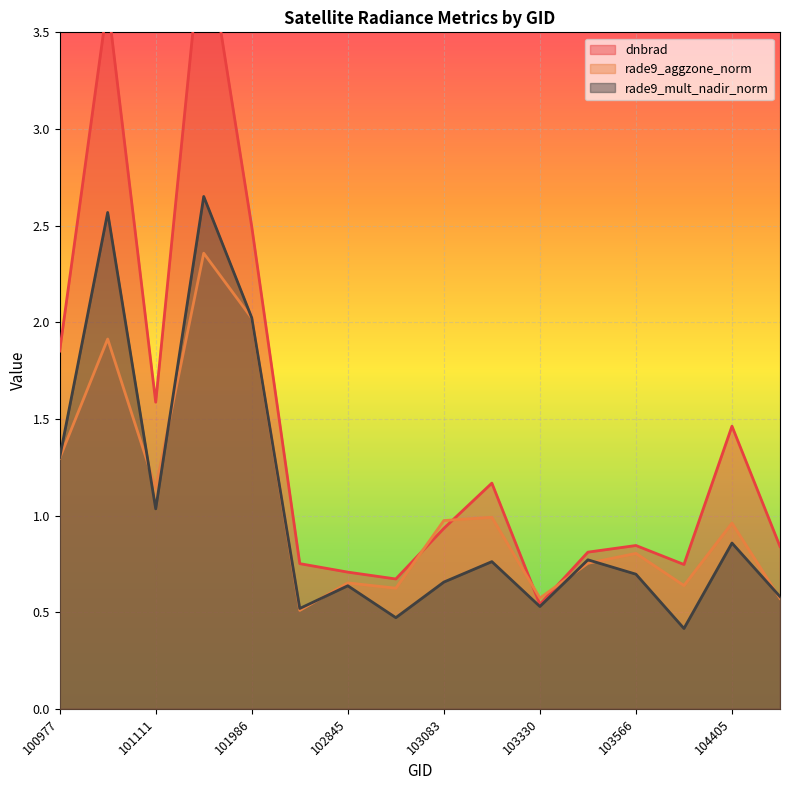

Reading left to right, transcribe all the data shown in this chart.

dnbrad: 100977=1.9	101102=3.7	101111=1.6	101858=4.1	101986=2.5	102602=0.8	102845=0.7	102964=0.7	103083=0.9	103092=1.2	103330=0.5	103448=0.8	103566=0.8	103686=0.7	104405=1.5	104522=0.8
rade9_aggzone_norm: 100977=1.3	101102=1.9	101111=1.1	101858=2.4	101986=2.0	102602=0.5	102845=0.7	102964=0.6	103083=1.0	103092=1.0	103330=0.6	103448=0.8	103566=0.8	103686=0.6	104405=1.0	104522=0.6
rade9_mult_nadir_norm: 100977=1.3	101102=2.6	101111=1.0	101858=2.7	101986=2.0	102602=0.5	102845=0.6	102964=0.5	103083=0.7	103092=0.8	103330=0.5	103448=0.8	103566=0.7	103686=0.4	104405=0.9	104522=0.6